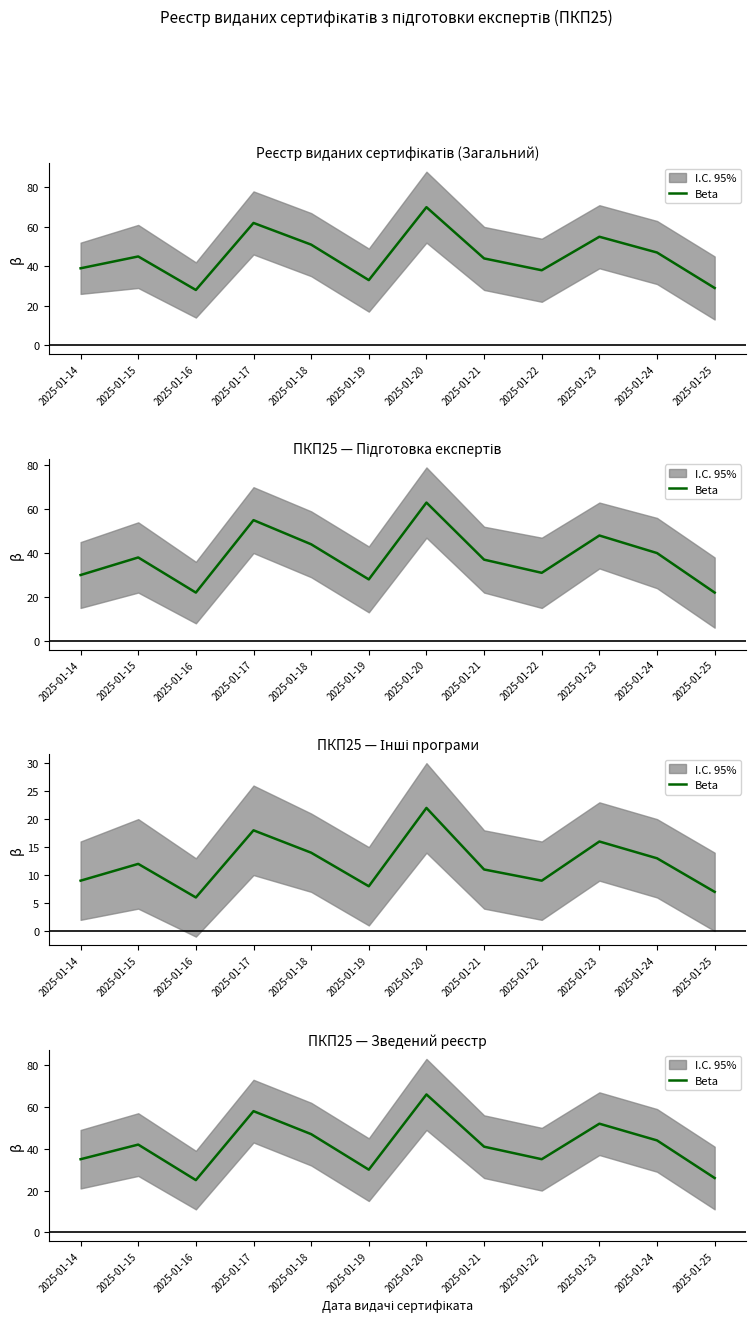

Reading right to left, list all the values displayed in this chart.

26	44	52	35	41	66	30	47	58	25	42	35